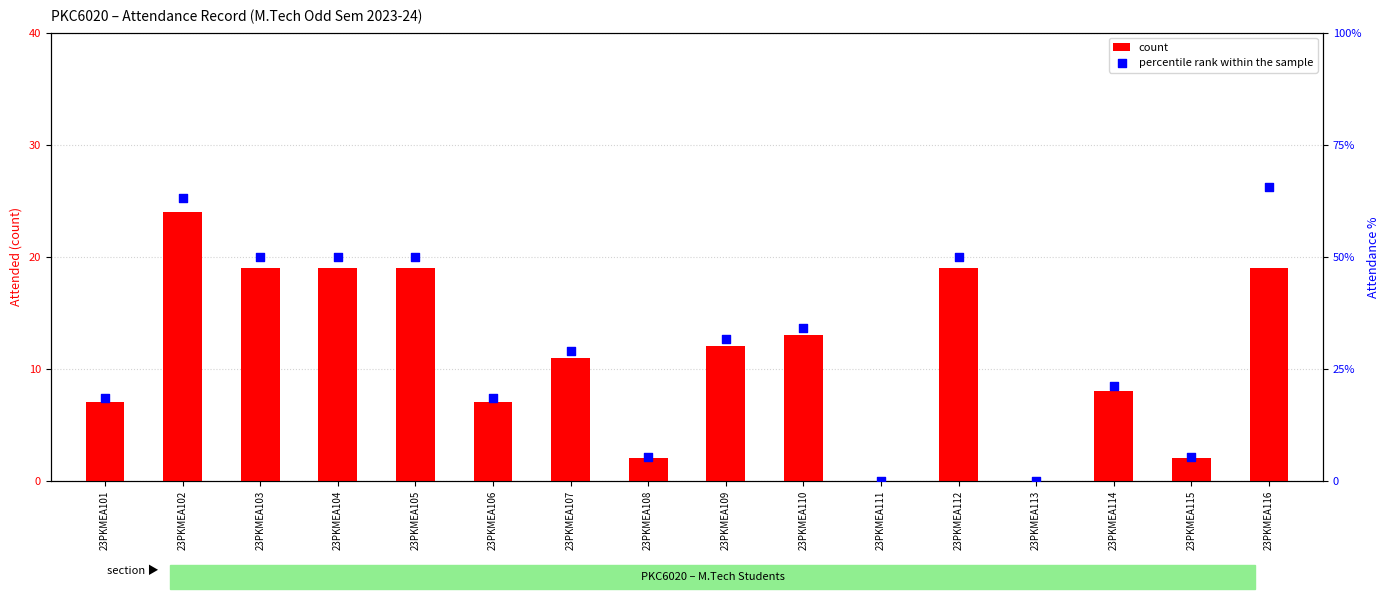

Which series has the widest spread of Y values?

percentile rank within the sample